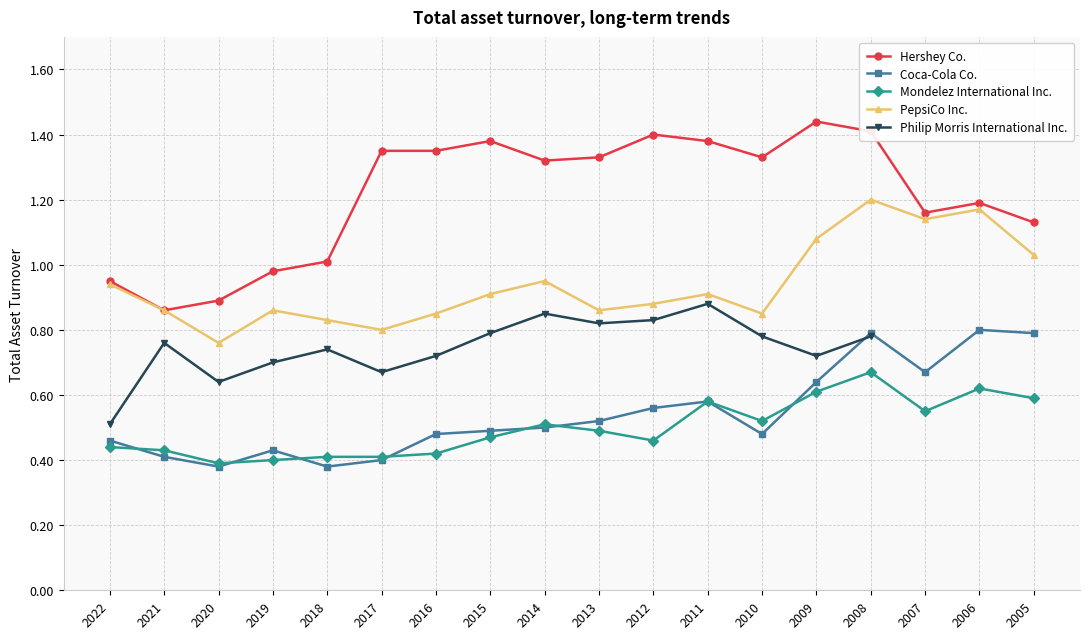

Is the value of Hershey Co. at 2006 greater than the value of PepsiCo Inc. at 2011?

Yes